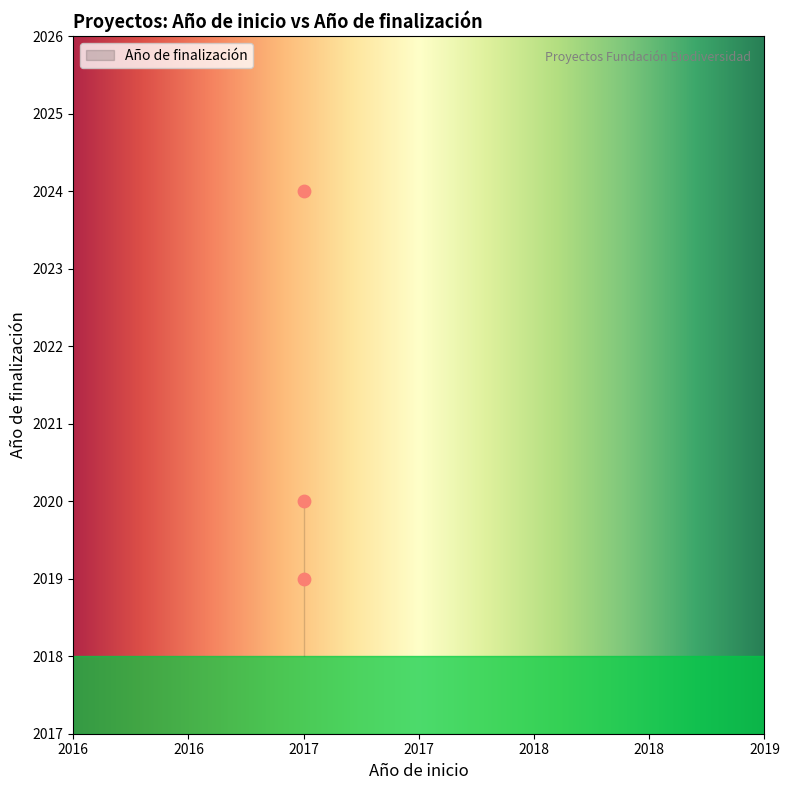

What Y value in the scatter plot is closest to 2021?

2020